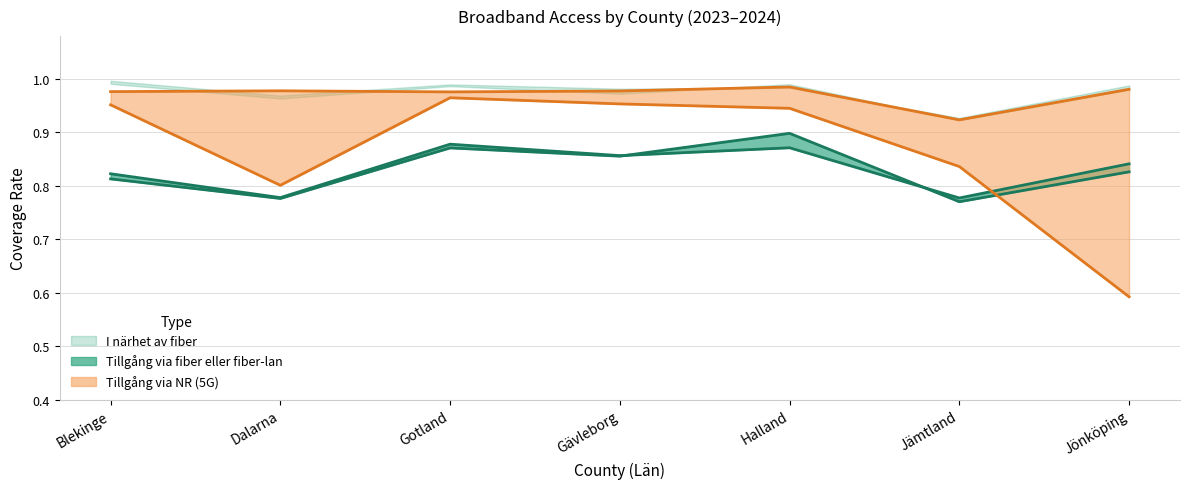

At which label is Tillgång via NR (5G) 2023 closest to 0?

Jönköping